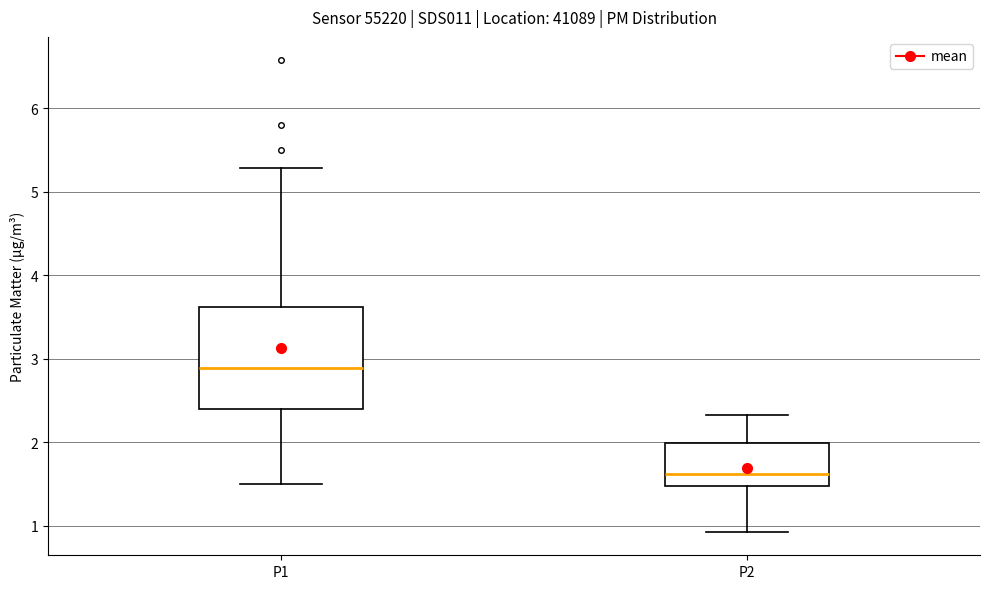

Reading left to right, read every box against the y-axis: the position of its median line, the range the box covers, and the ends of its whiskers. The values are not printed on the chart, so give them approximately, as read against the axis.

P1: median 2.9, box 2.4 to 3.6, whiskers 1.5 to 5.3
P2: median 1.6, box 1.5 to 2.0, whiskers 0.9 to 2.3